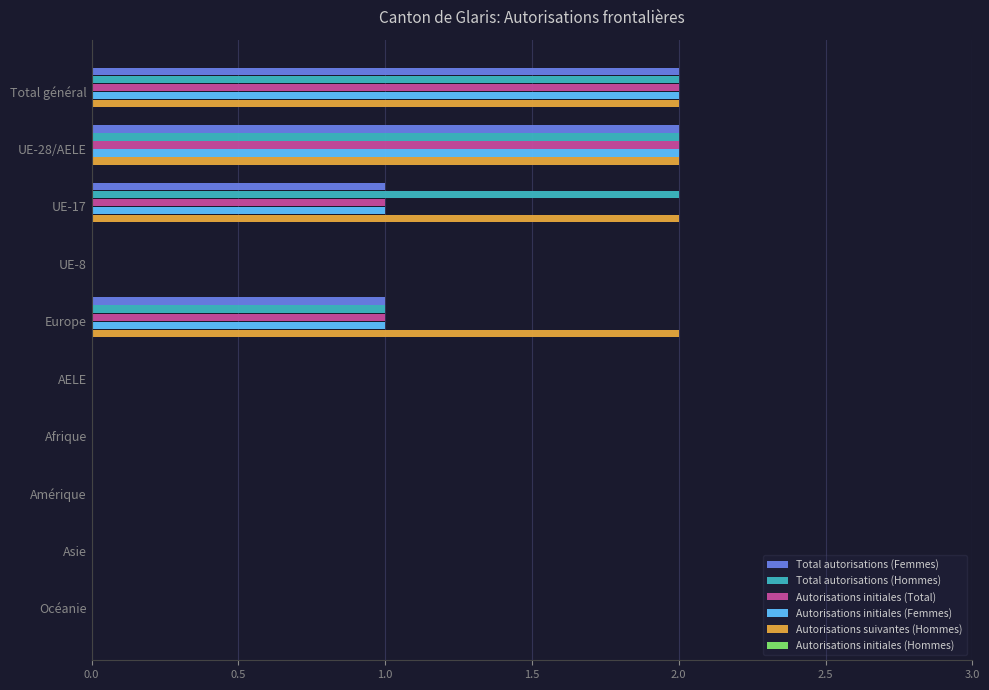

Which series has the largest total across all categories?

Autorisations suivantes (Hommes)